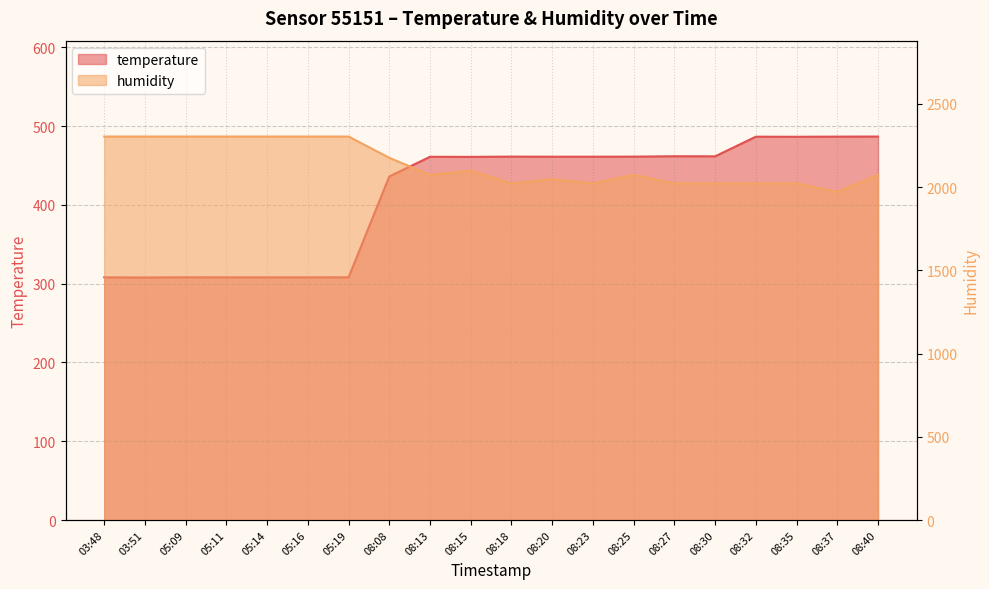

List the series in order of their overall mean, highest first.

humidity, temperature